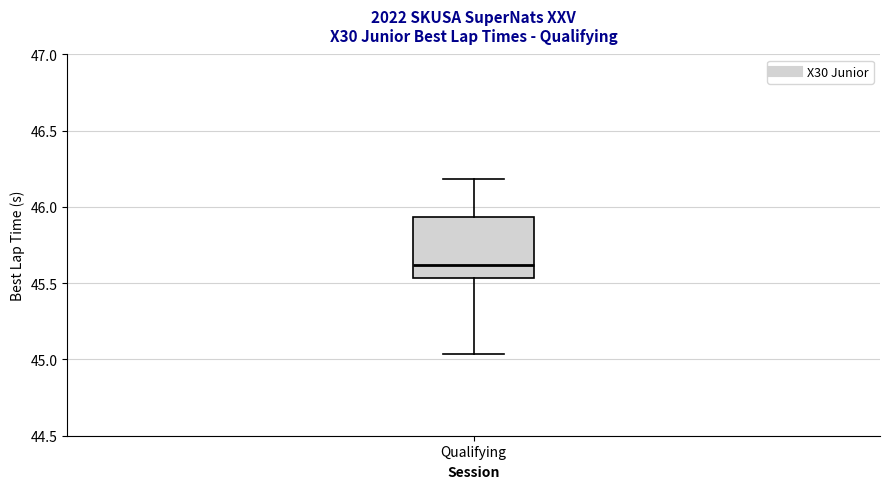

Where is the upper edge of the box for Qualifying on the y-axis? The values are not printed on the chart, so give them approximately, as read against the axis.

45.95